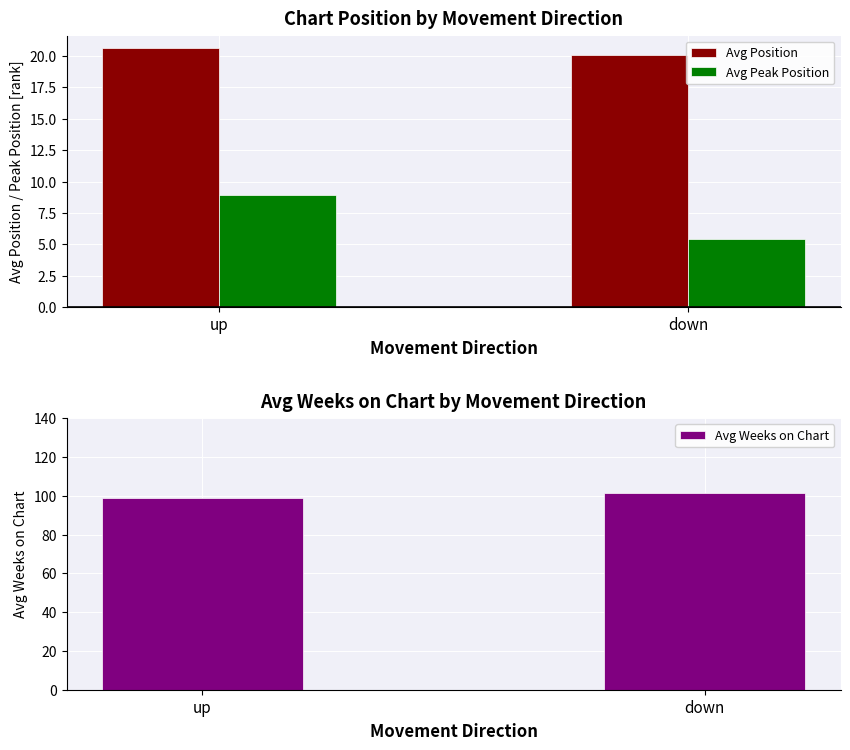

What is the difference between the highest and lowest values at up?

89.7